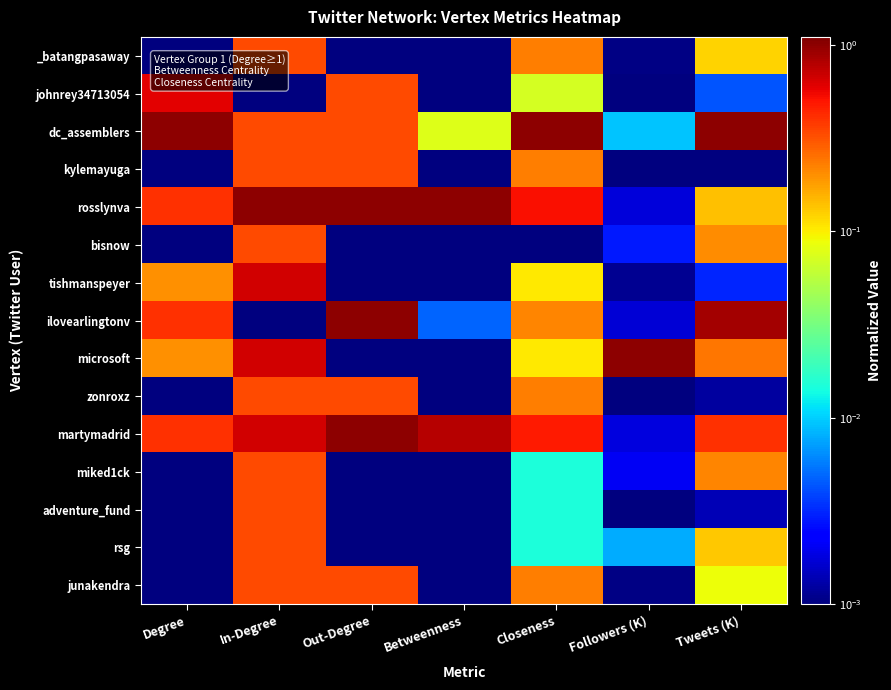

What is the total value across all series at Betweenness?

1.9